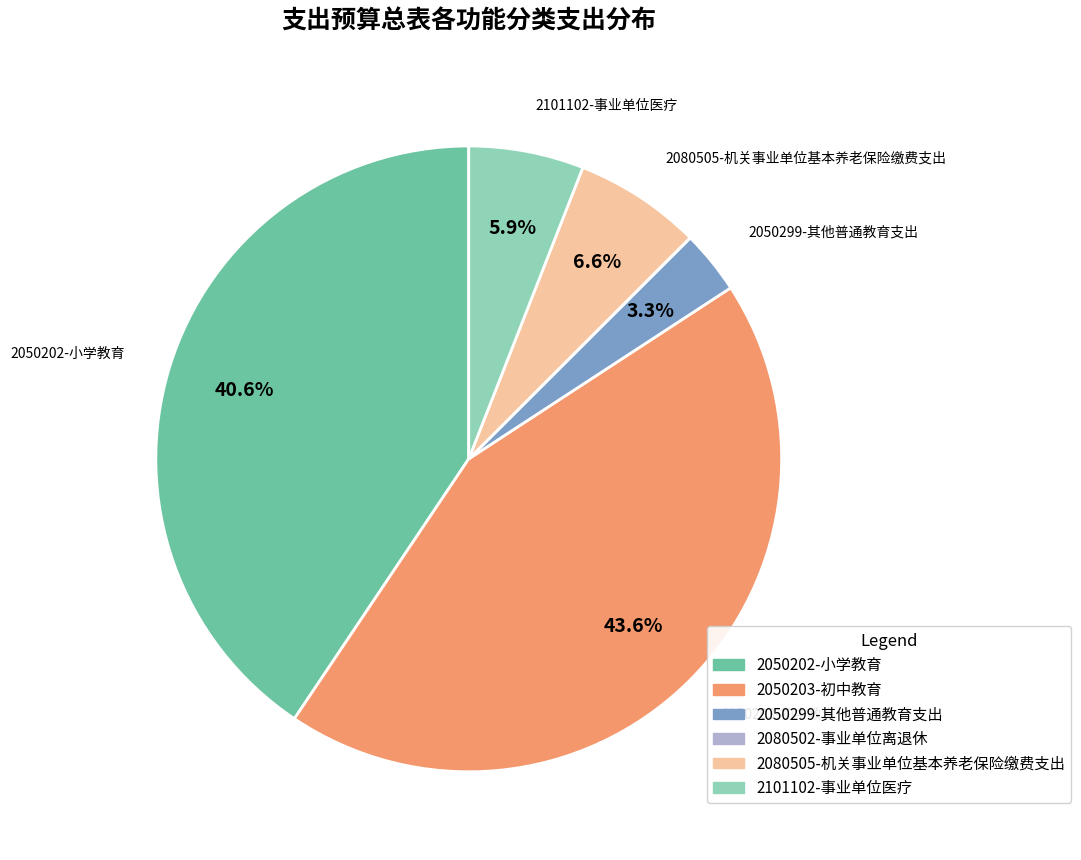

What percentage is the 2101102-事业单位医疗 slice, to the nearest percent?

6%